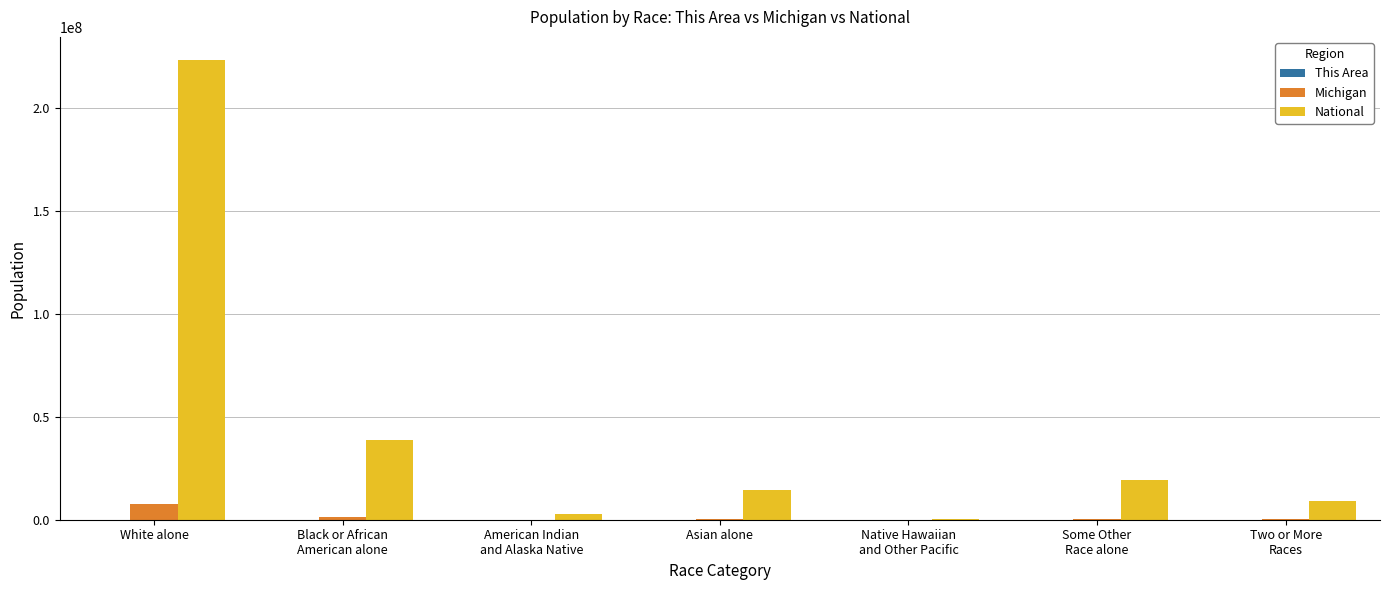

At which category is the sum across all series the highest?

White alone